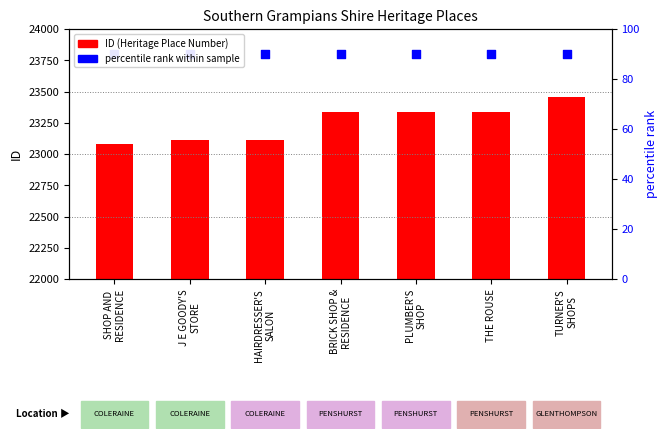

Which series contains the highest Y value?

percentile rank (scaled)